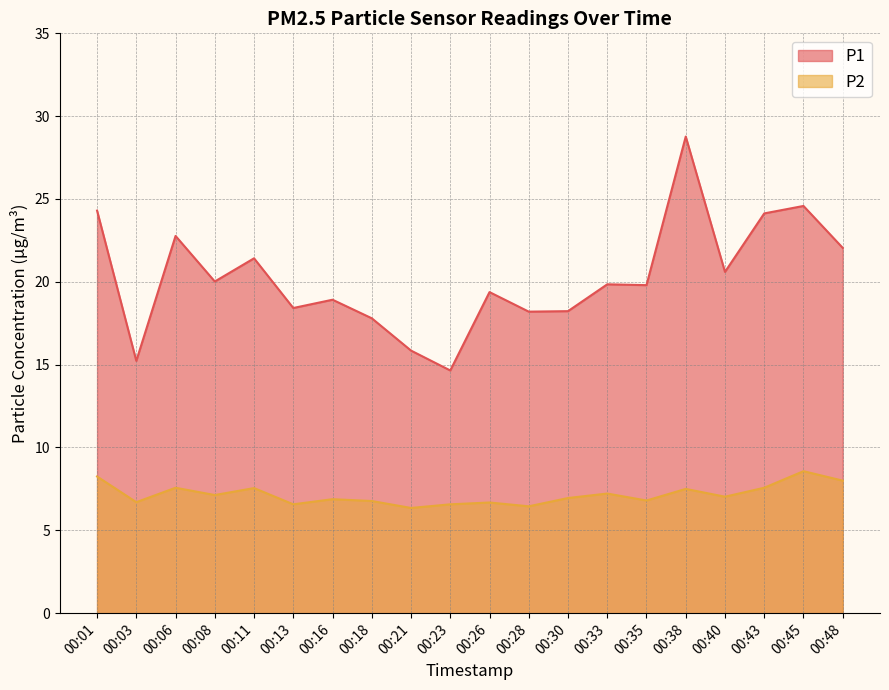

Rank the series by their maximum value, from lowest to highest.

P2, P1